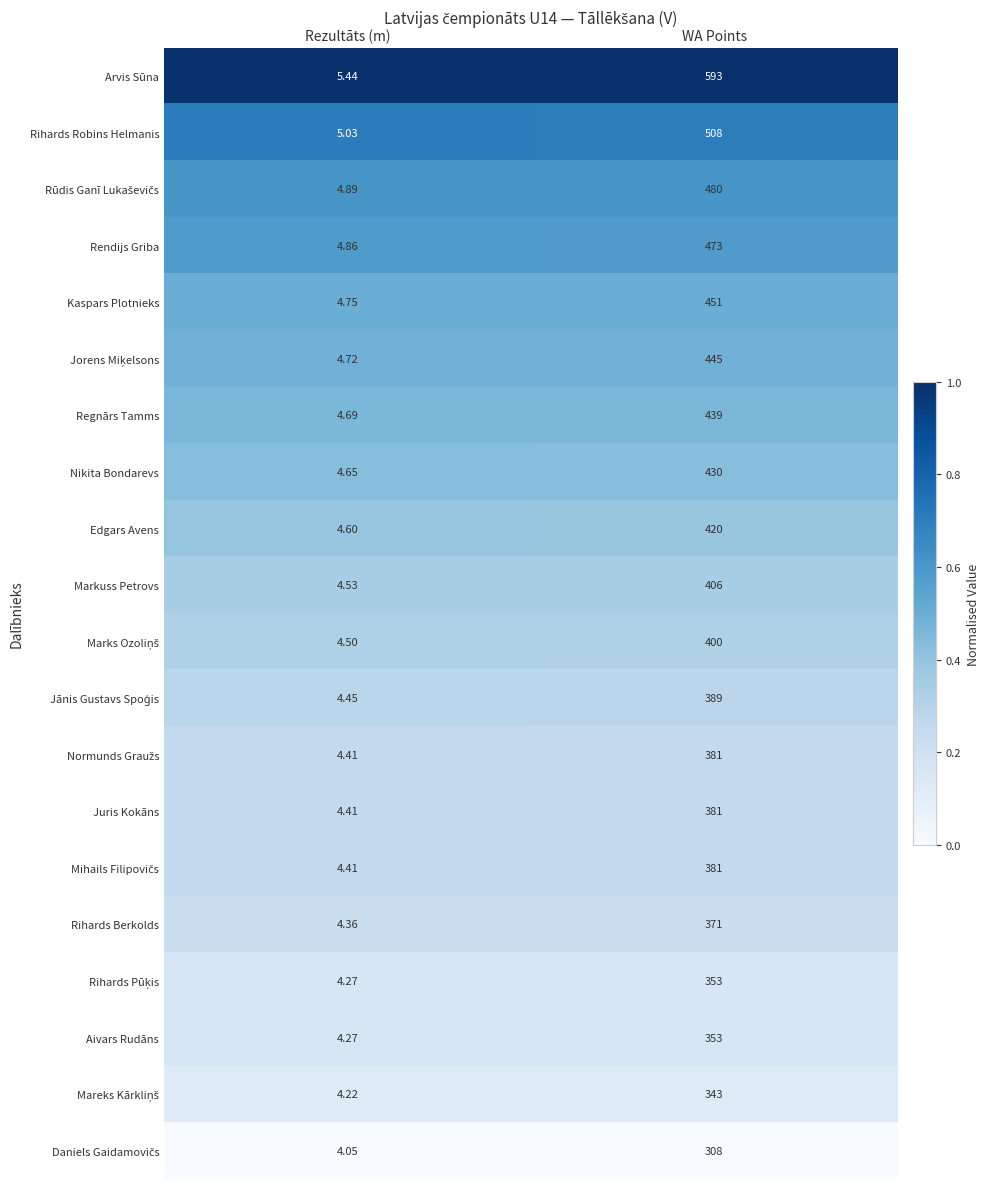

At which label is Rihards Berkolds closest to 187?

Rezultāts (m)